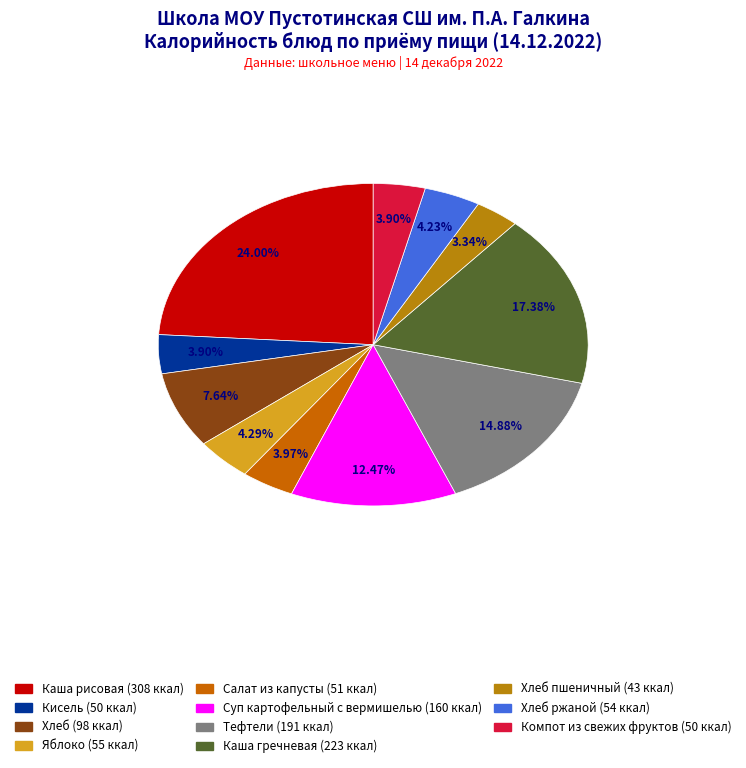

How many slices are in this pie chart?

11